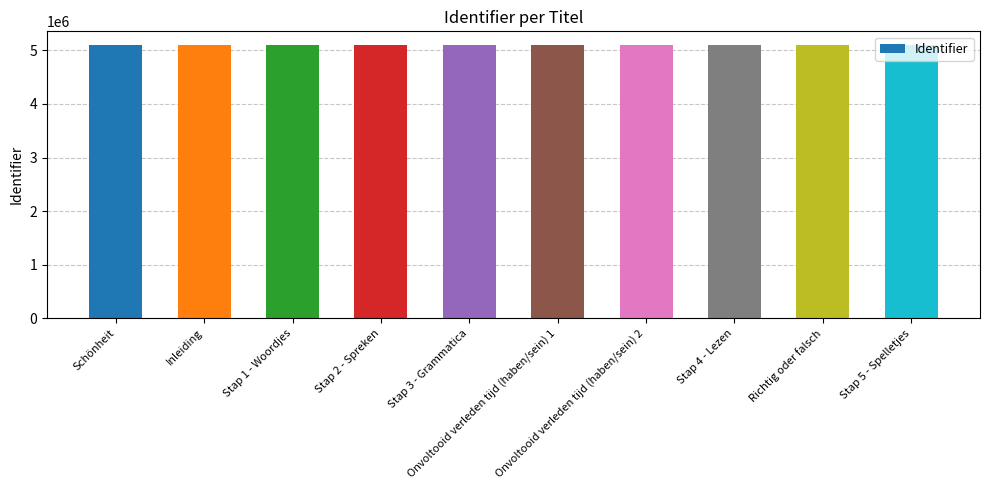

What is the difference between the values at Stap 4 - Lezen and Stap 1 - Woordjes?

15